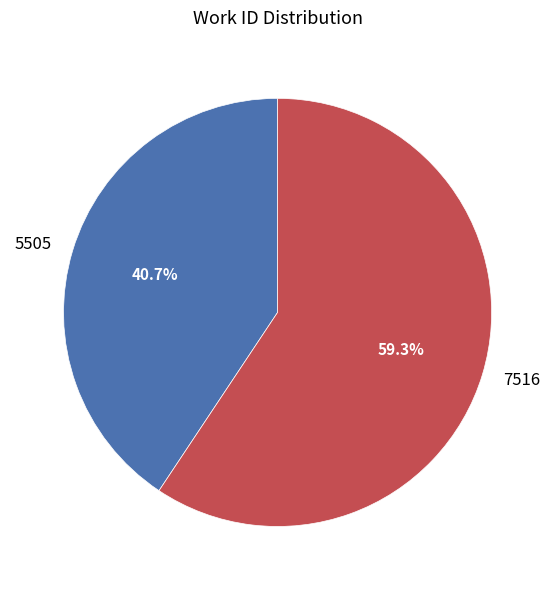

Rank the categories by value from lowest to highest.

5505, 7516